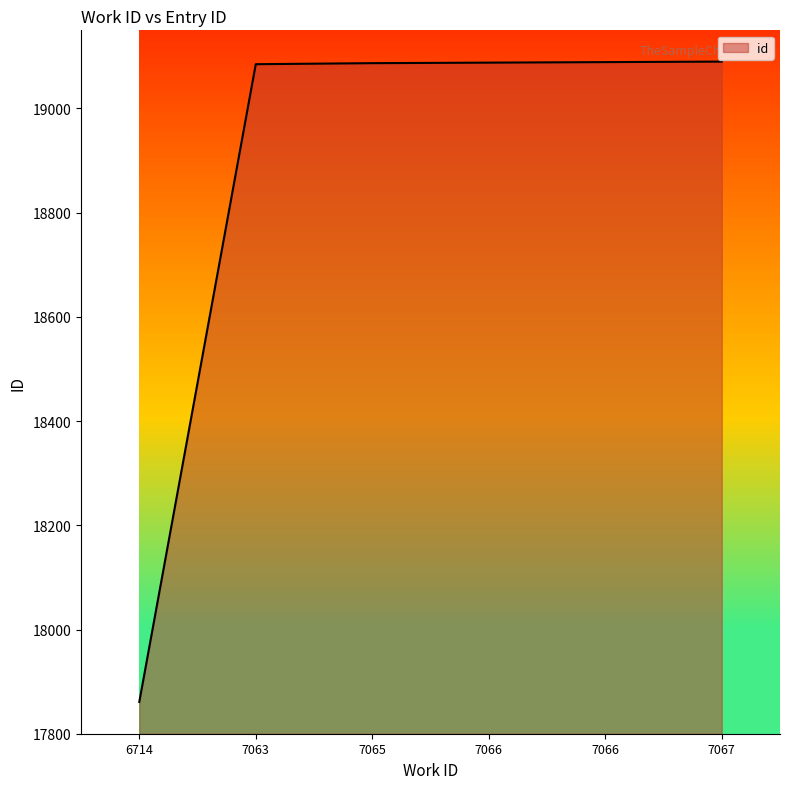

Does the chart have visible grid lines?

No